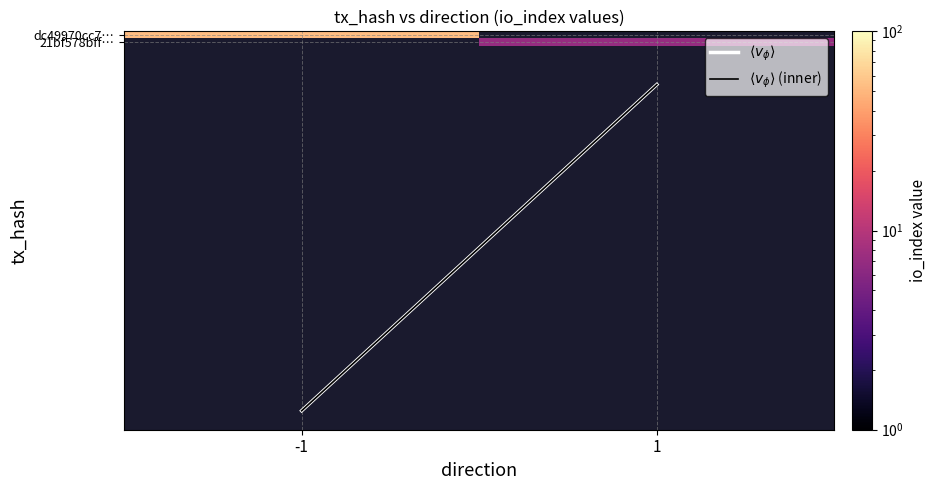

Between -1 and 1, which series saw the biggest shift?

dc49970cc7…